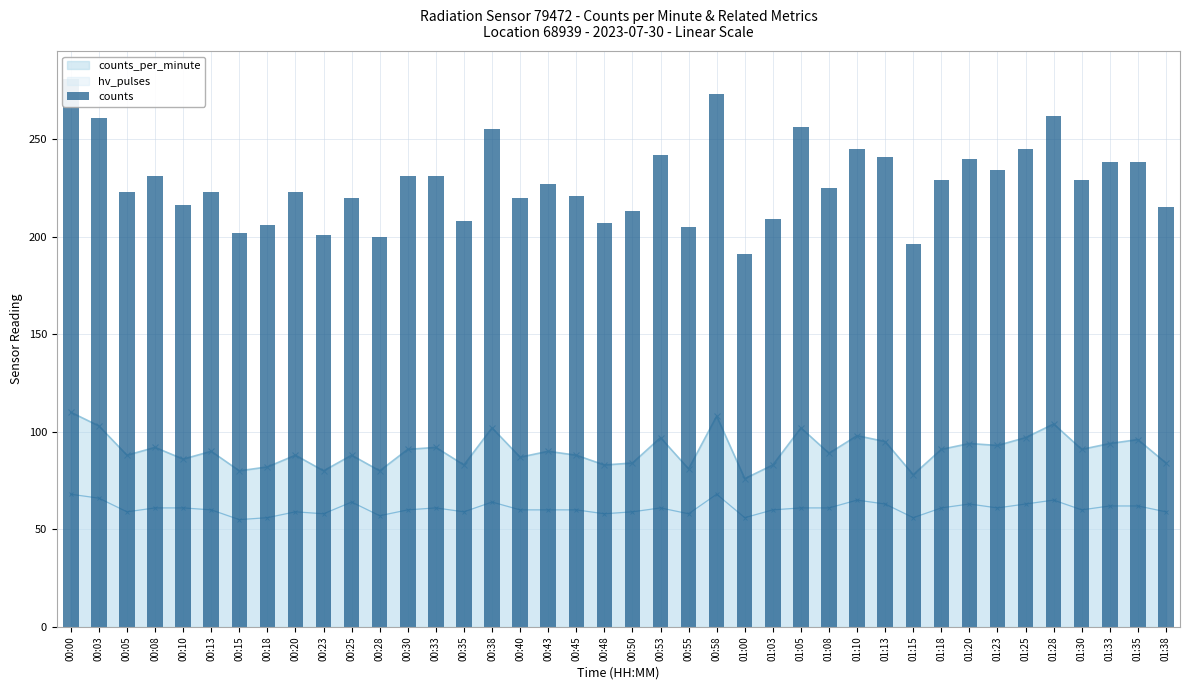

True or false: the data shows 273 at 00:58.

True